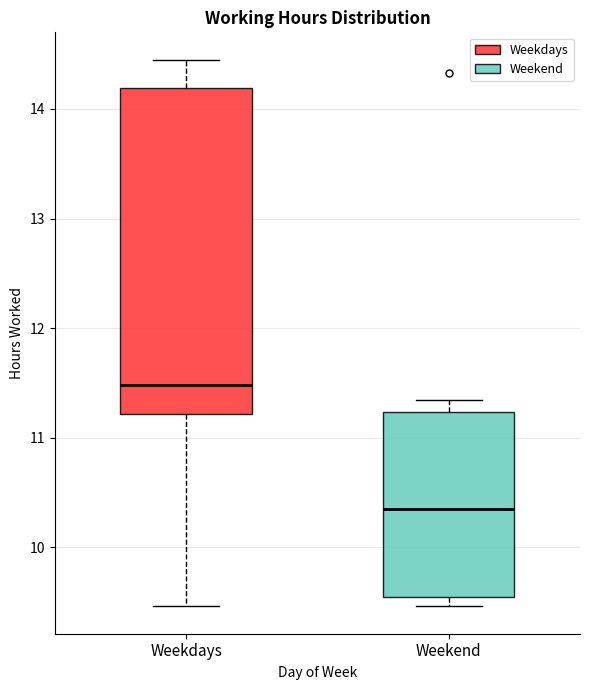

Where is the lower edge of the box for Weekdays on the y-axis? The values are not printed on the chart, so give them approximately, as read against the axis.

11.2